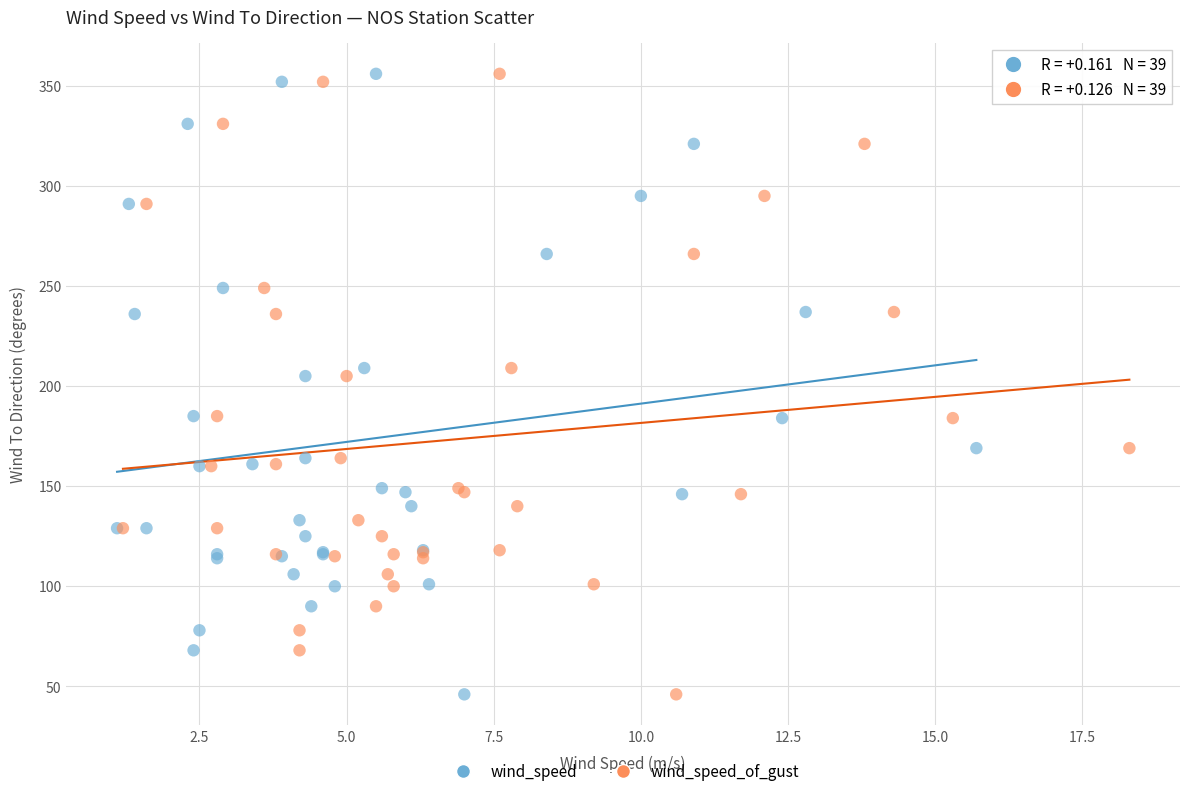

What are all the series names shown in the legend?

wind_speed, wind_speed_of_gust